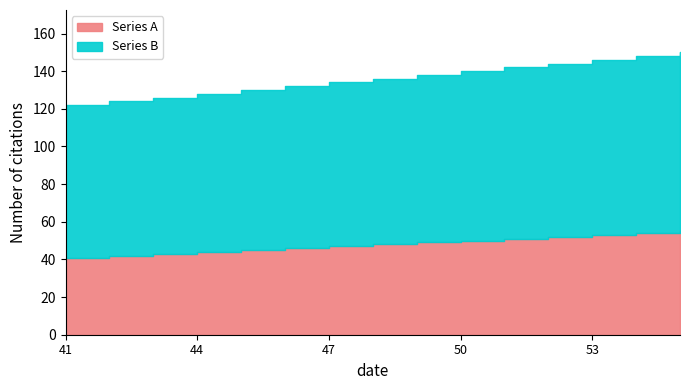

Rank the series by their average value, from lowest to highest.

Series A, Series B